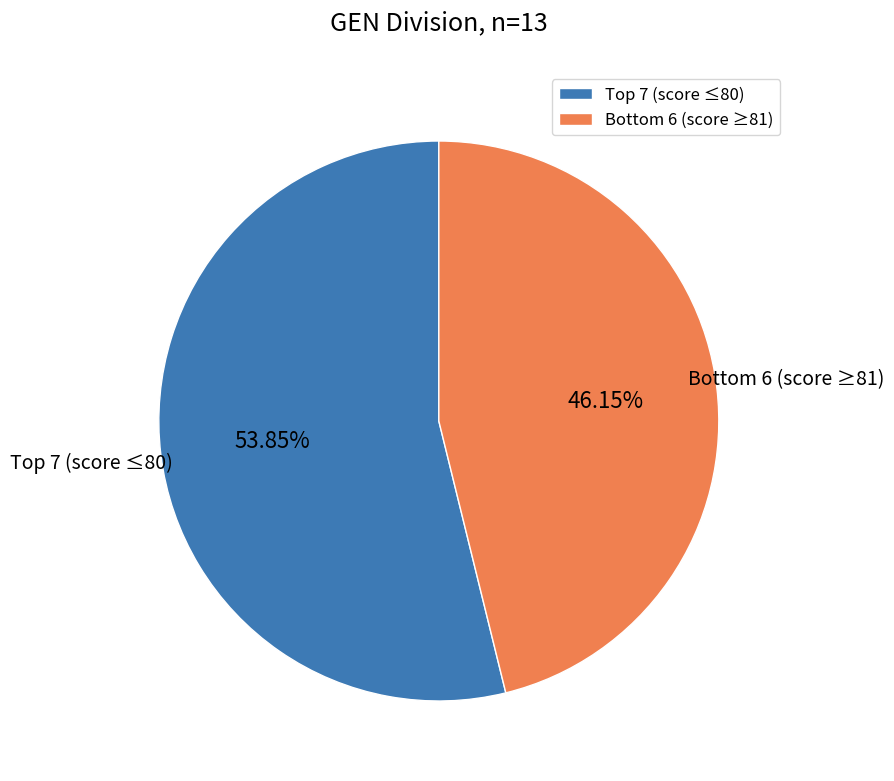

Which category has the smallest portion of the pie?

Bottom 6 (score ≥81)